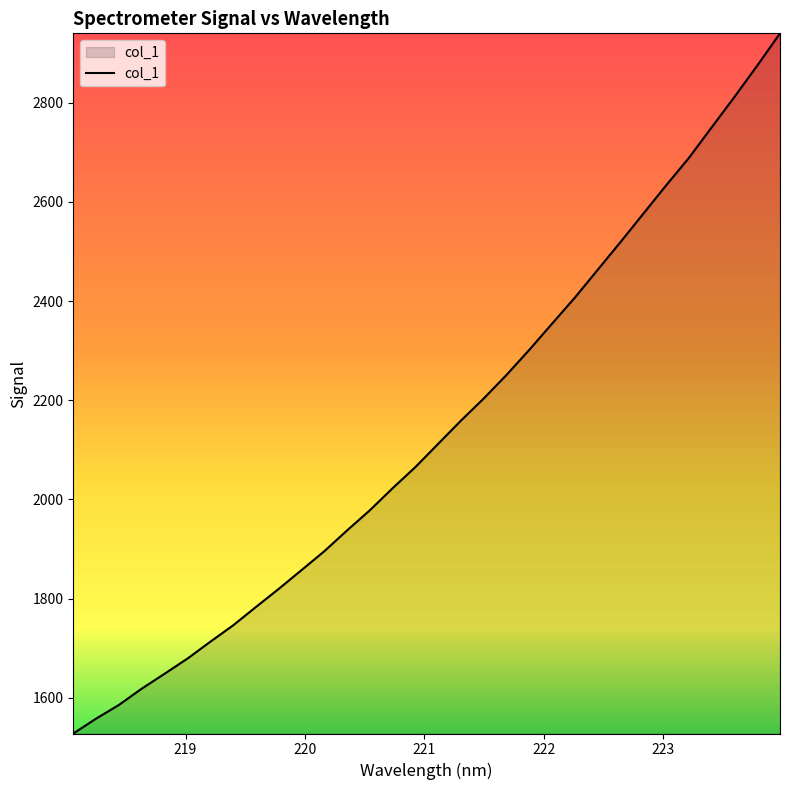

Does the chart display data point markers on the line(s)?

No